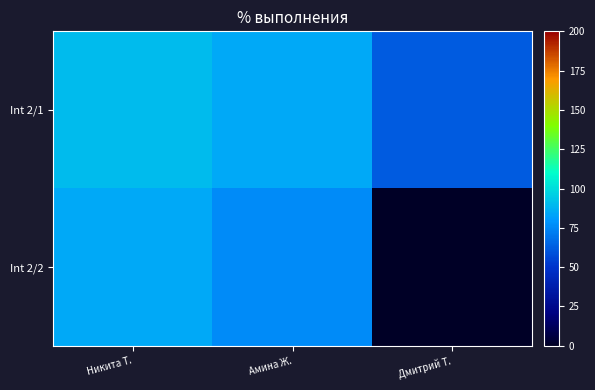

Reading right to left, extract all data points from this chart.

Int 2/1: Дмитрий Т.=61.9	Амина Ж.=84.8	Никита Т.=90.5
Int 2/2: Дмитрий Т.=0.0	Амина Ж.=76.2	Никита Т.=84.8